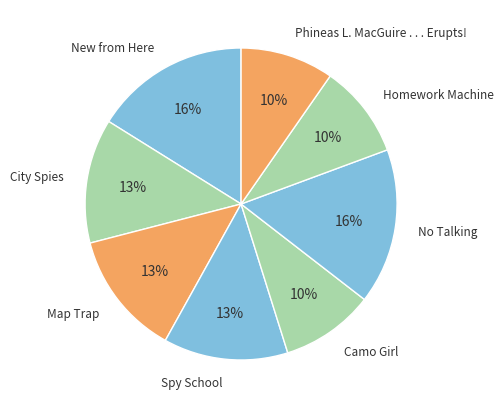

How many segments does this pie chart have?

8